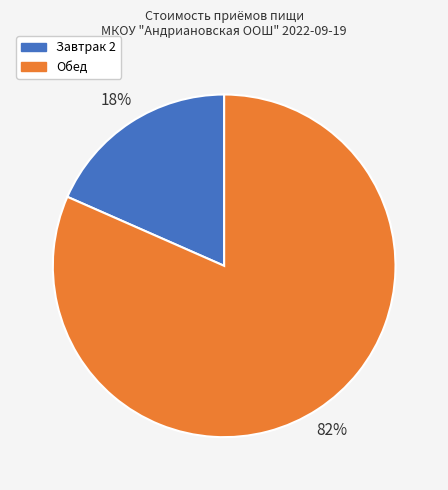

Is there any slice that represents more than half of the pie?

Yes